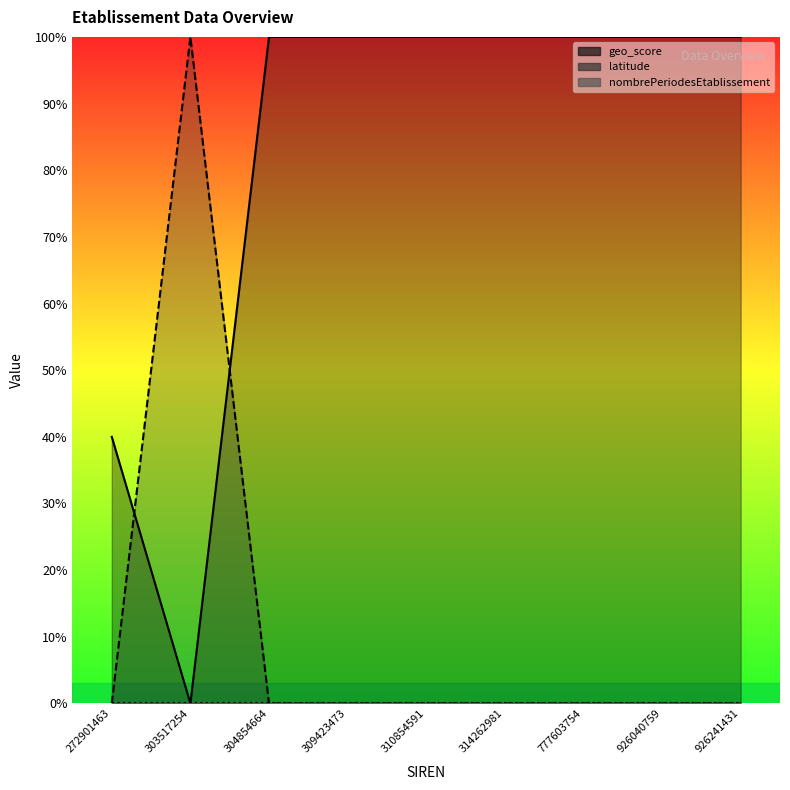

What is the difference between the second highest and minimum values in the geo_score (line) series?

1.0